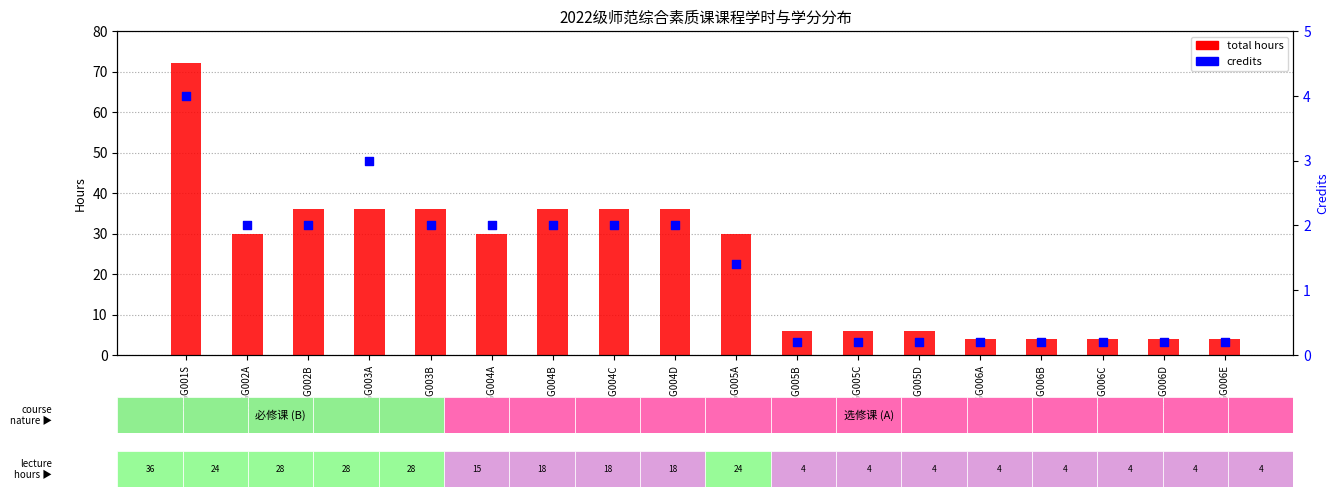

Is the value of total hours at XXGG006B greater than the value of credits at XXGG005D?

Yes